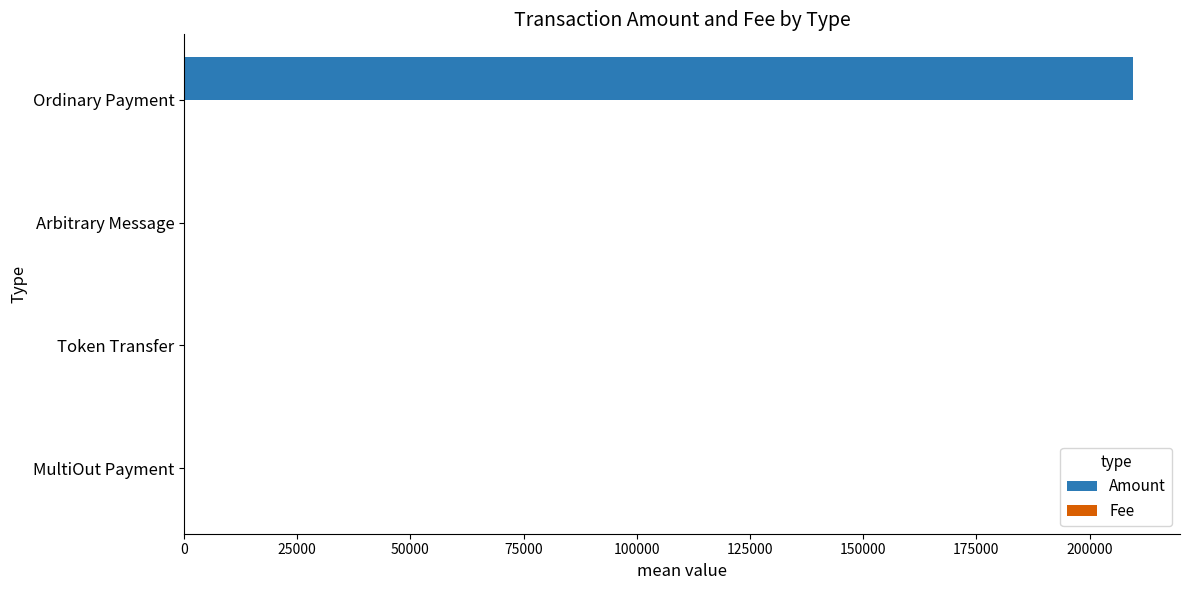

Between Token Transfer and Ordinary Payment, which series saw the biggest shift?

Amount